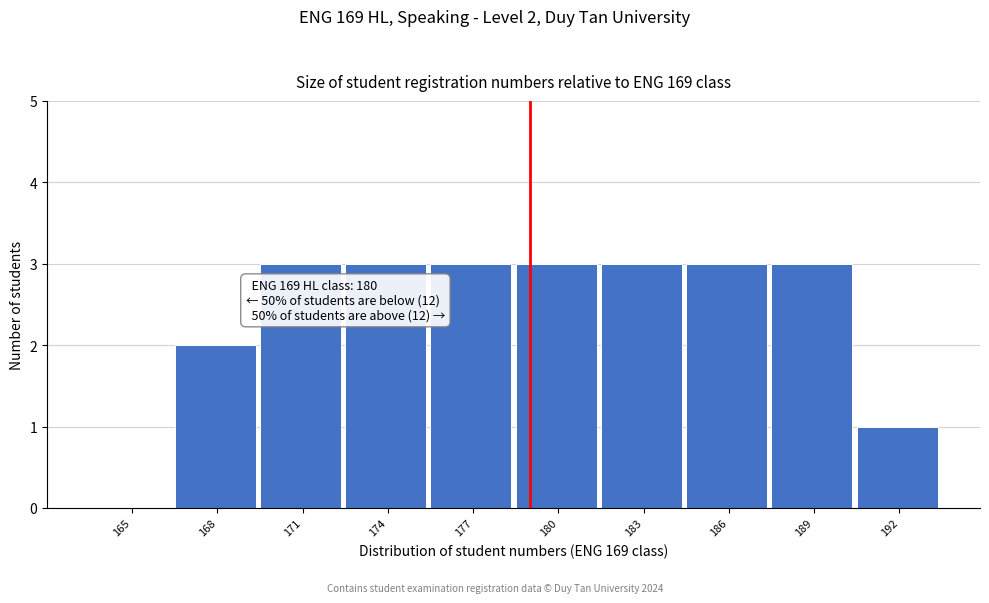

Reading left to right, transcribe all the data shown in this chart.

165=0	168=2	171=3	174=3	177=3	180=3	183=3	186=3	189=3	192=1